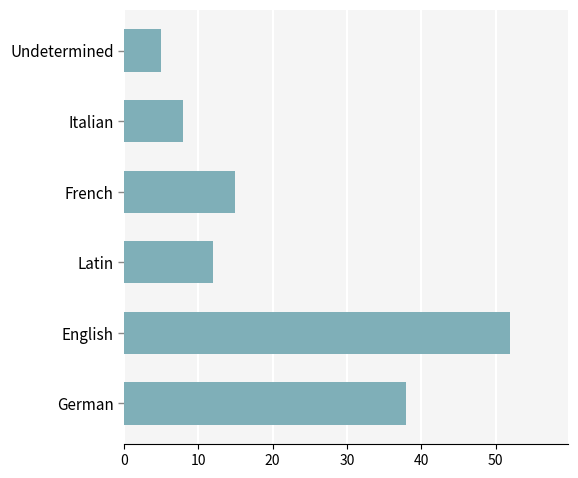

What is the maximum value shown in the chart?

52